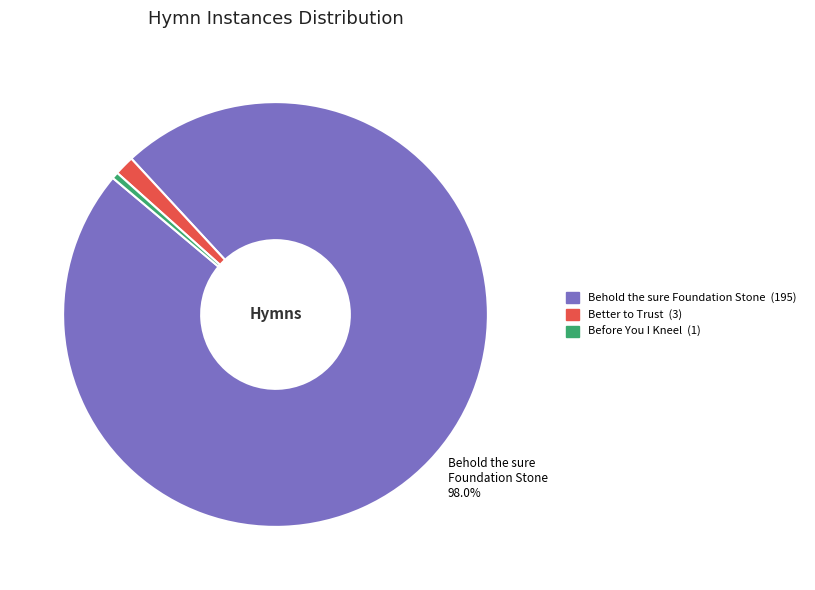

Is there any slice that represents more than half of the pie?

Yes